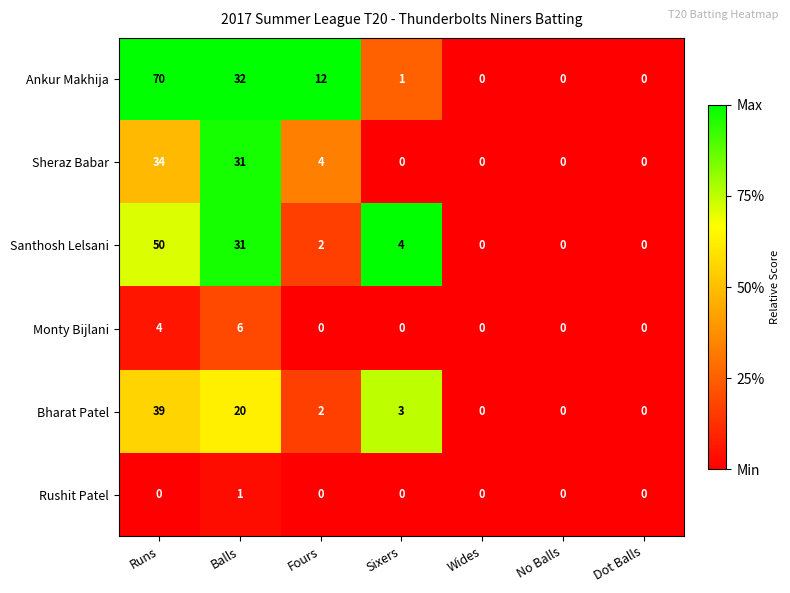

At which label is Monty Bijlani closest to 3?

Runs